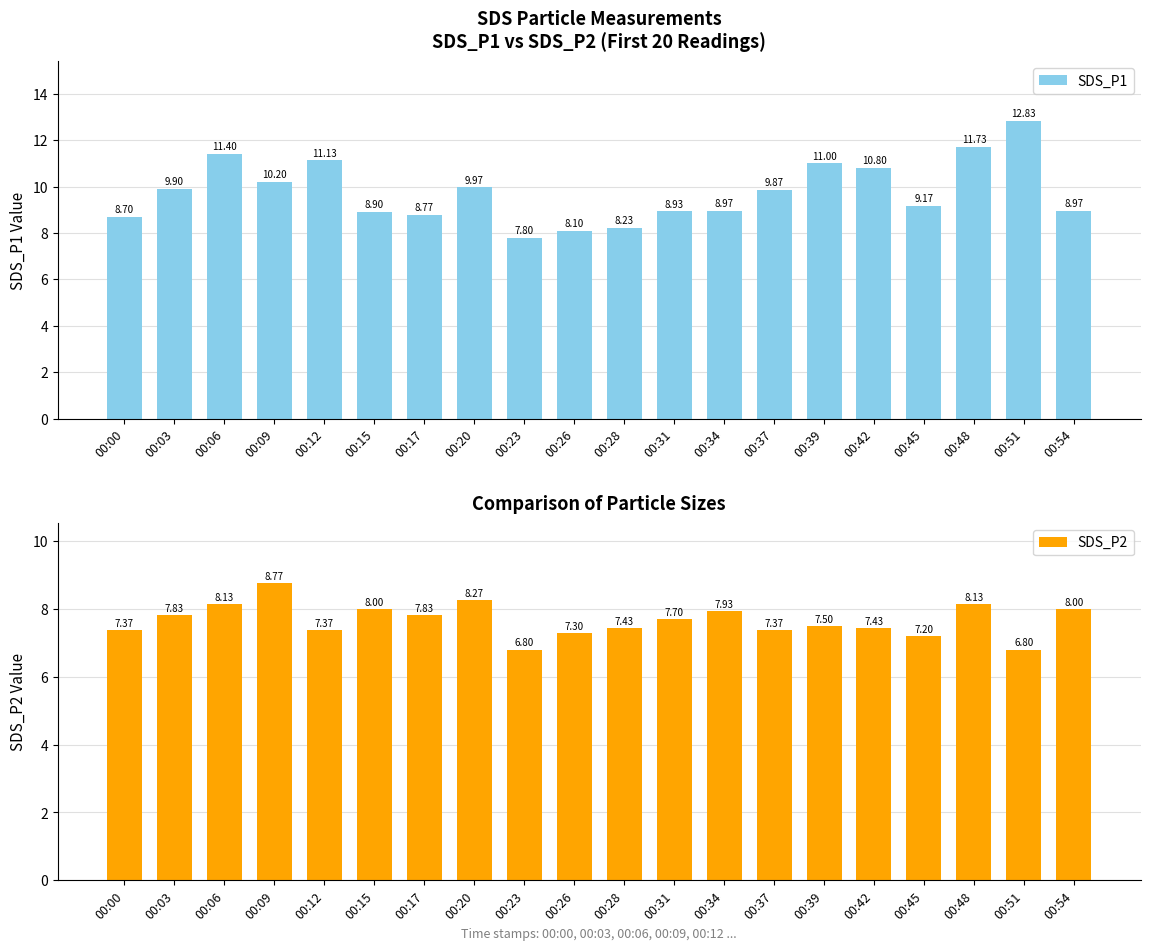

Rank the categories by SDS_P1 value from highest to lowest.

00:51, 00:48, 00:06, 00:12, 00:39, 00:42, 00:09, 00:20, 00:03, 00:37, 00:45, 00:34, 00:54, 00:31, 00:15, 00:17, 00:00, 00:28, 00:26, 00:23